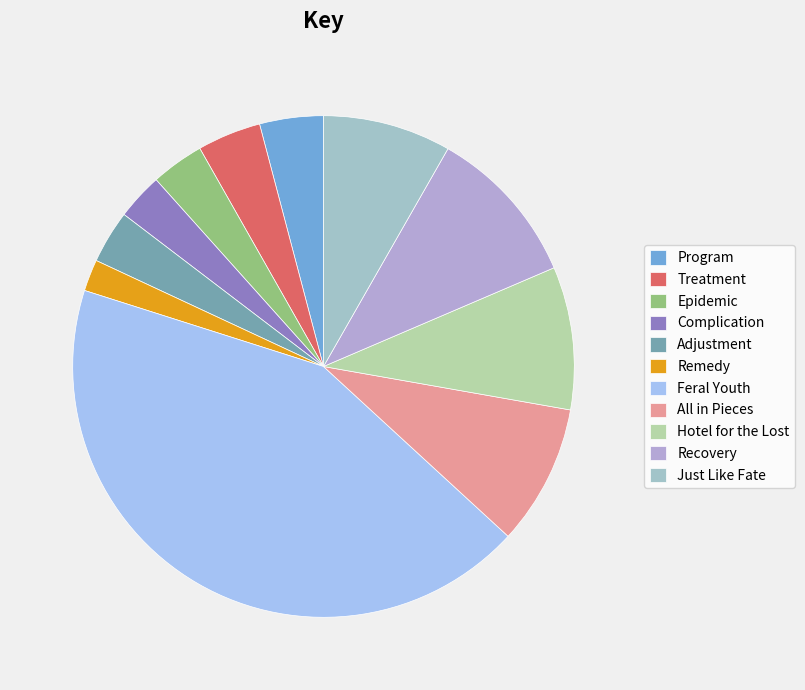

Count the number of slices in the pie.

11